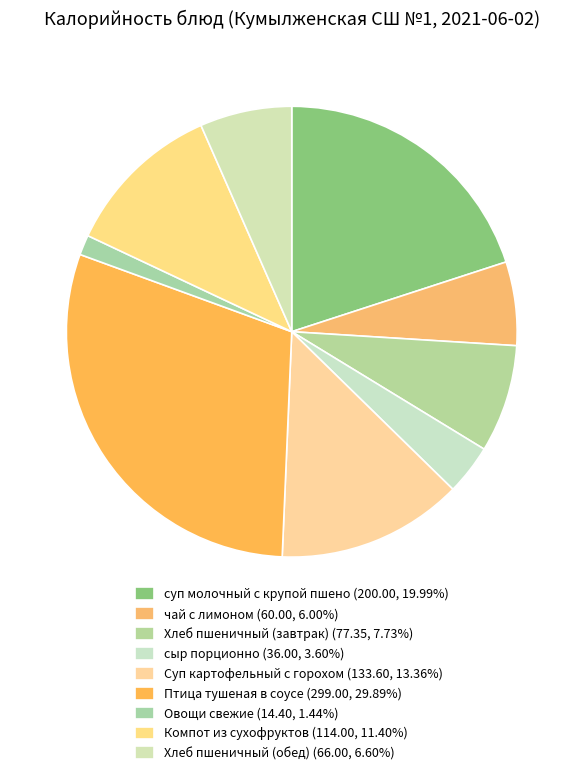

To the nearest percent, what is the average slice percentage?

11%